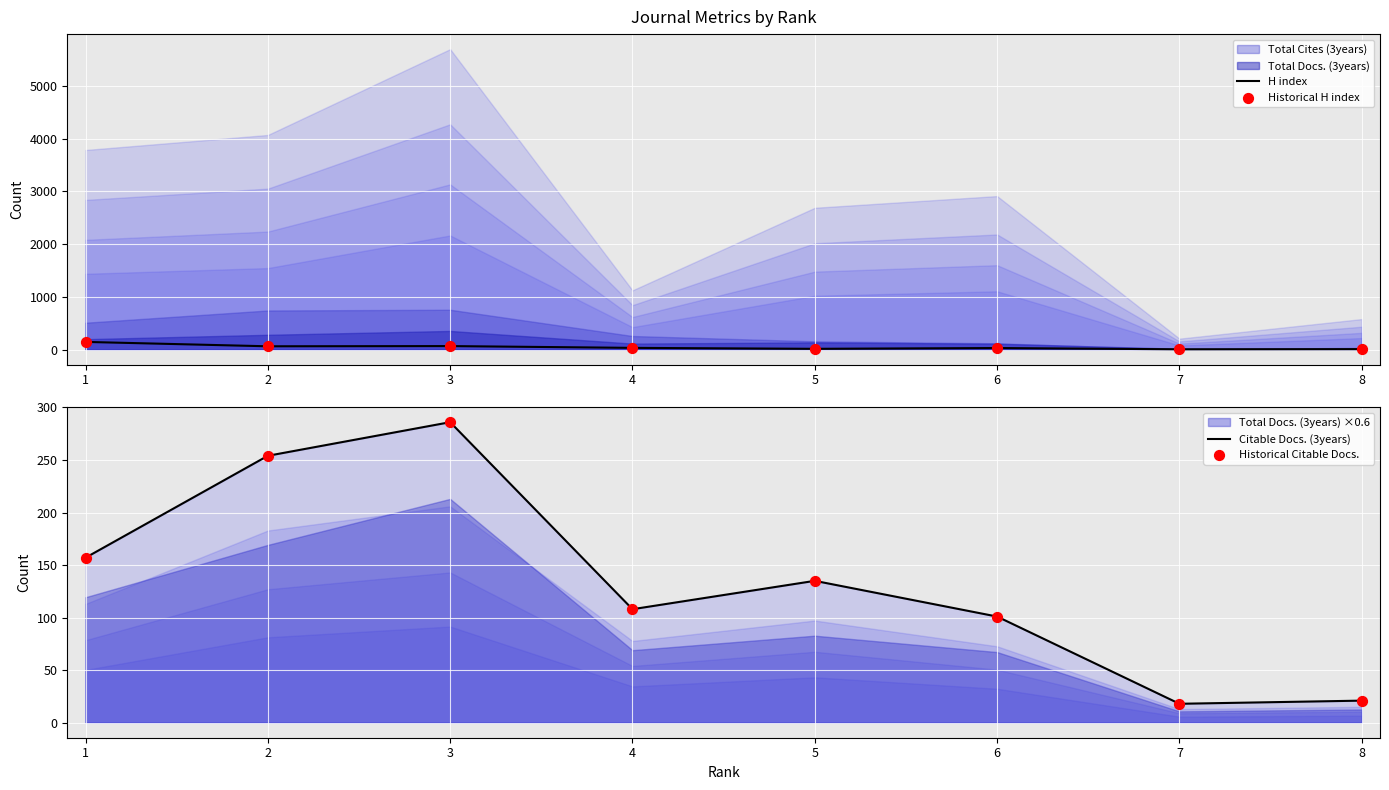

Which series has the largest total across all categories?

Citable Docs. (3years)